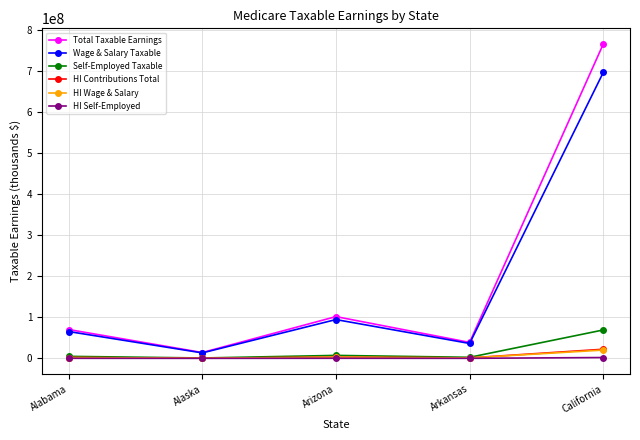

True or false: Wage & Salary Taxable has a value of 13278169 at Alaska.

True